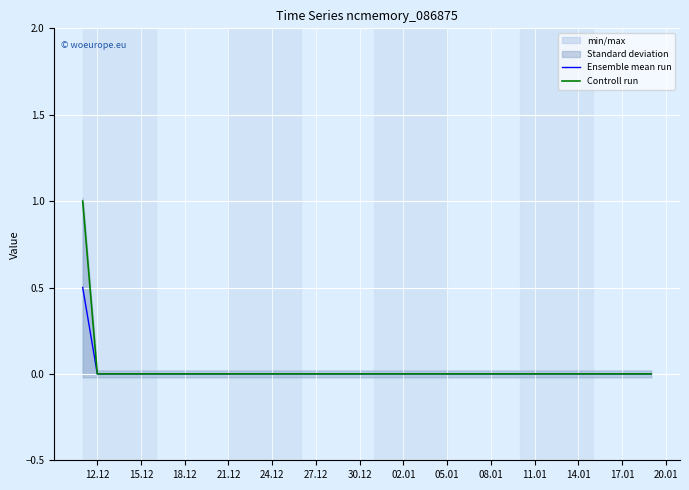

True or false: Ensemble mean run has a value of 0.0 at 18.12.

True